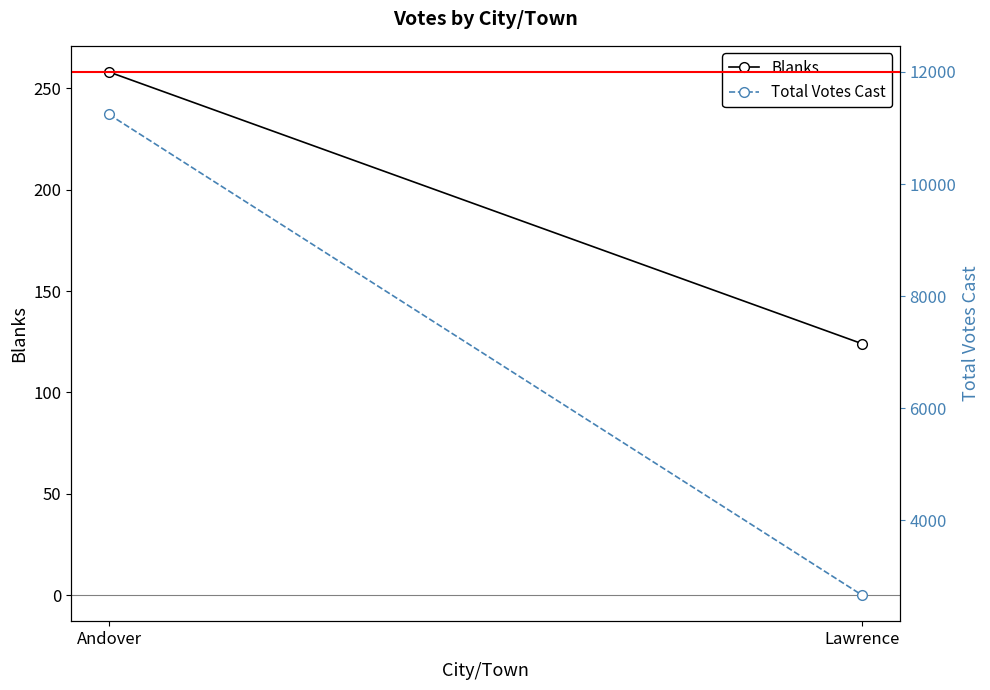

Which series has the largest range (max minus min)?

Total Votes Cast